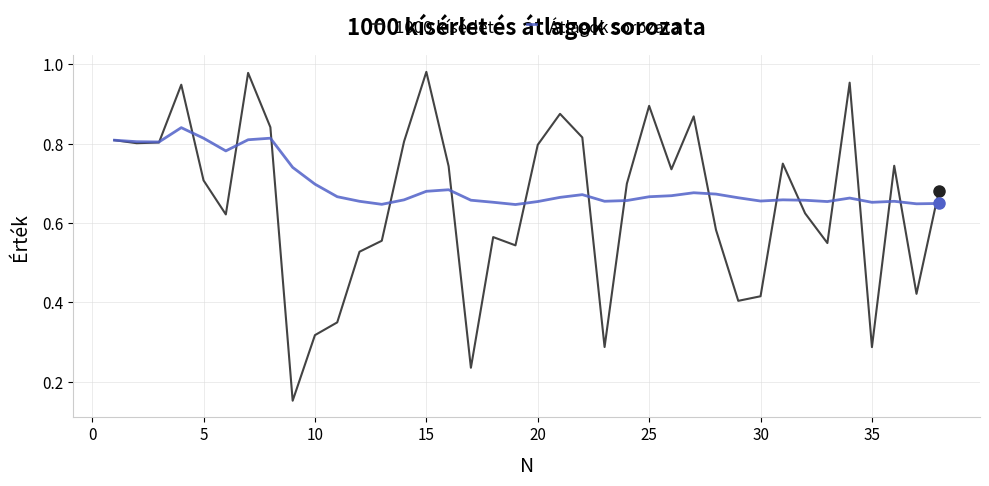

Rank the series by their maximum value, from highest to lowest.

1000 kísérlet, Átlagok sorozata